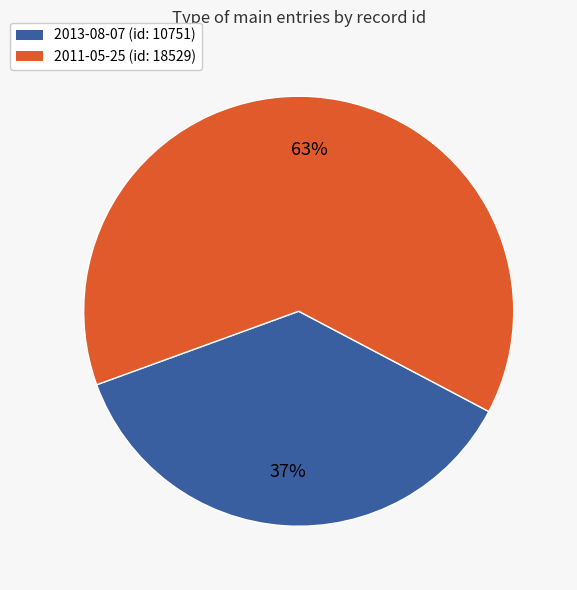

How many segments does this pie chart have?

2